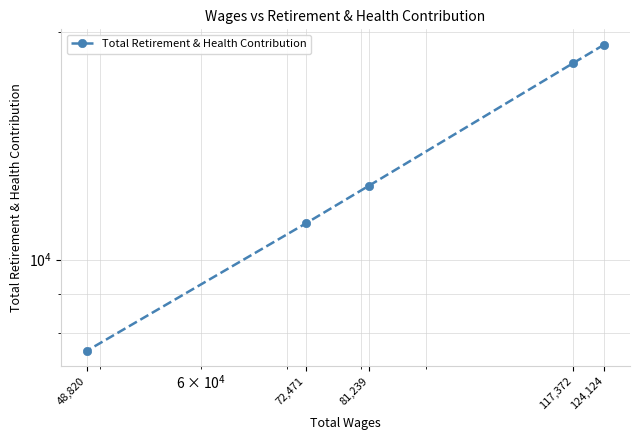

The value at 72,471 is 16945. True or false?

False